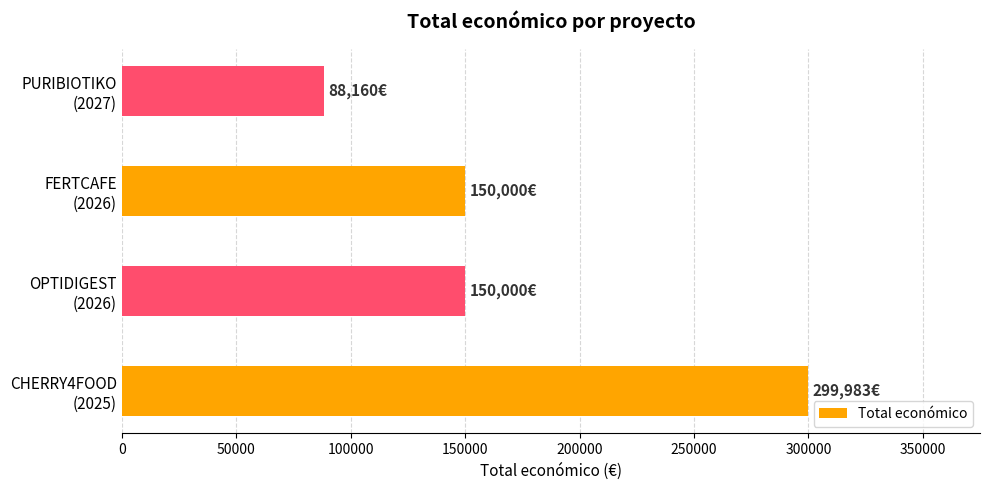

What is the difference between the maximum and minimum values?

211823